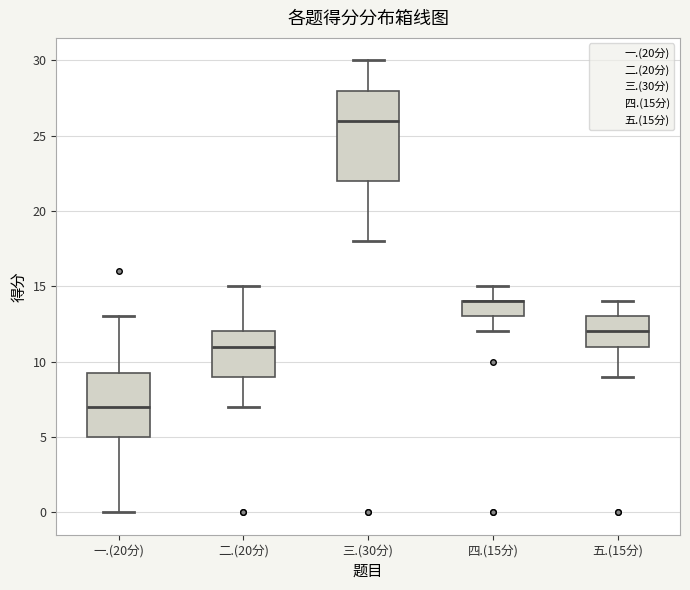

Reading left to right, read every box against the y-axis: the position of its median line, the range the box covers, and the ends of its whiskers. The values are not printed on the chart, so give them approximately, as read against the axis.

一.(20分): median 7.0, box 5.0 to 9.5, whiskers 0.0 to 13.0
二.(20分): median 11.0, box 9.0 to 12.0, whiskers 7.0 to 15.0
三.(30分): median 26.0, box 22.0 to 28.0, whiskers 18.0 to 30.0
四.(15分): median 14.0 (drawn on the box's upper edge), box 13.0 to 14.0, whiskers 12.0 to 15.0
五.(15分): median 12.0, box 11.0 to 13.0, whiskers 9.0 to 14.0